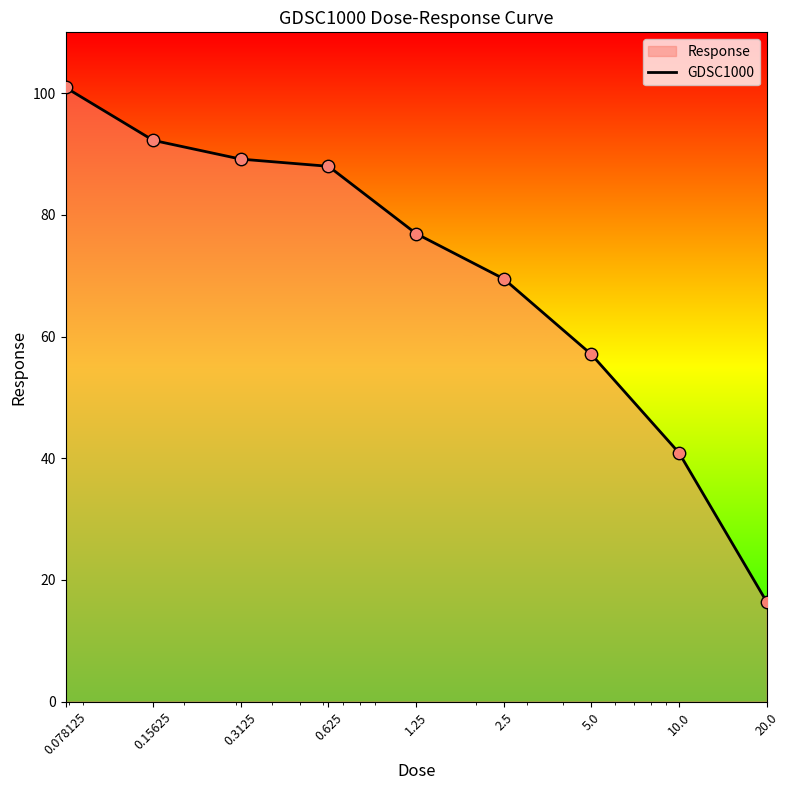

Approximately how many times larger is the value at 2.5 compared to 20.0?

4.2